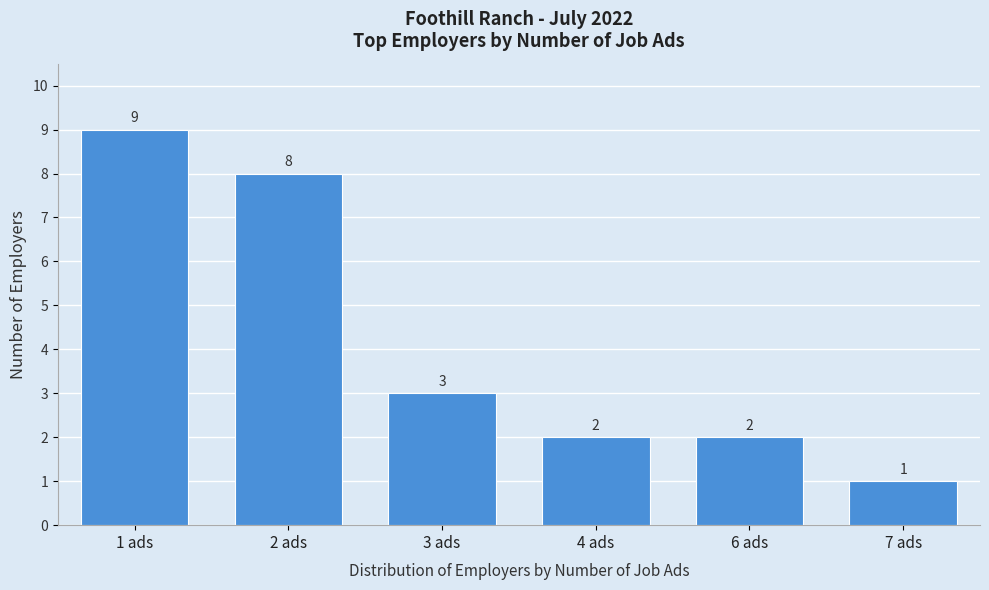

Reading right to left, extract all data points from this chart.

7 ads=1	6 ads=2	4 ads=2	3 ads=3	2 ads=8	1 ads=9